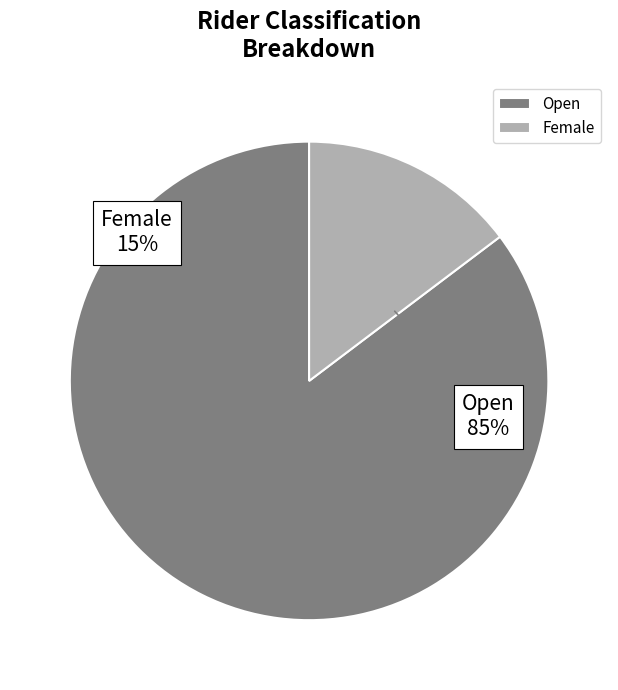

Which slice represents more than half of the pie?

Open